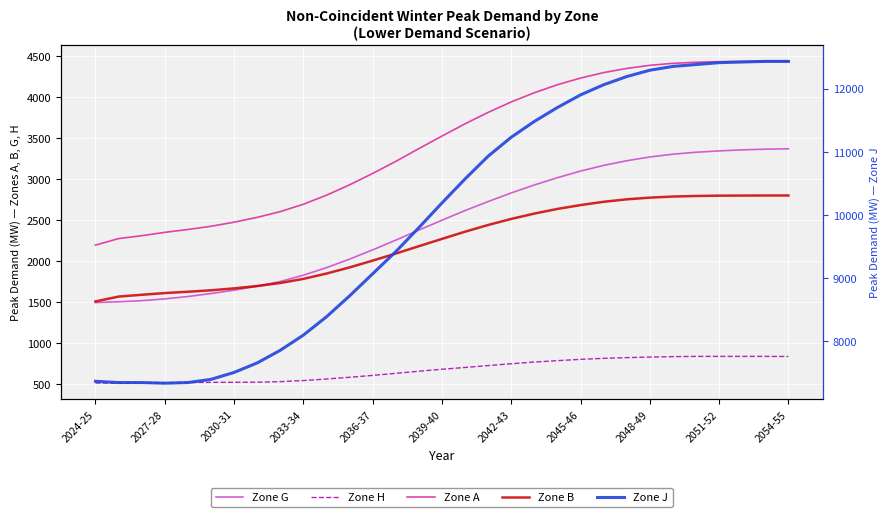

The Zone H series shows 251 at 2030-31. True or false?

False